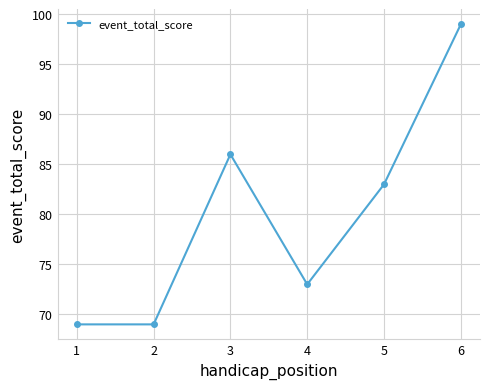

Where is the data nearest to the value 84?

5